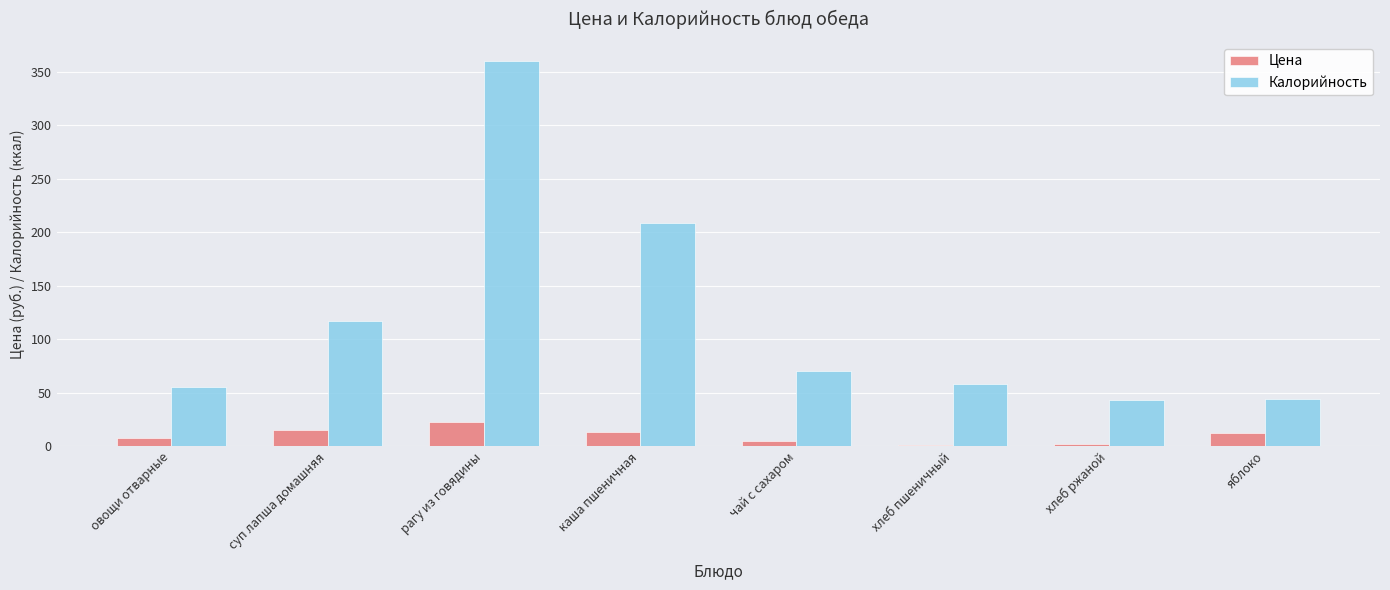

Rank the series by their maximum value, from highest to lowest.

Калорийность, Цена